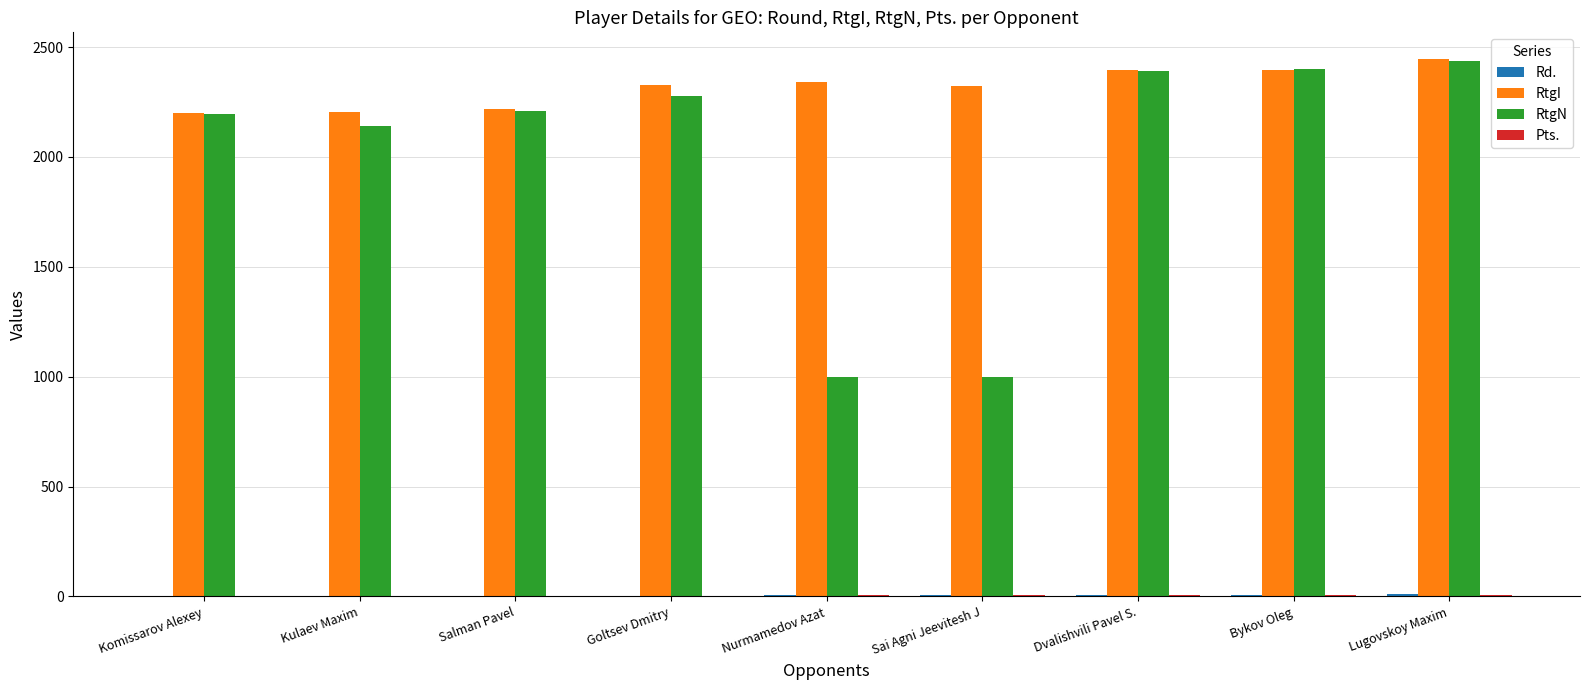

What is the maximum value shown in the chart?

2445.0